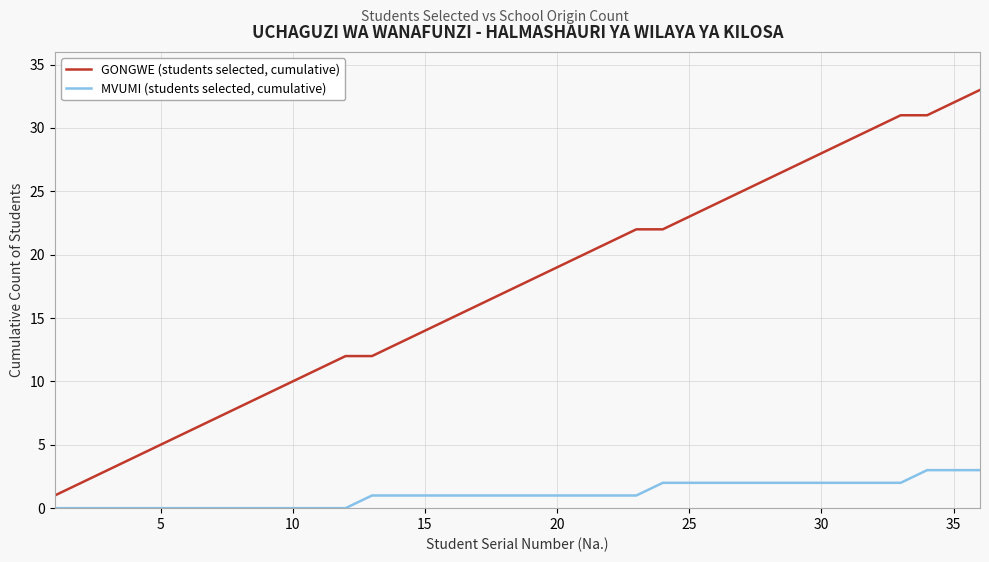

What is the difference between the maximum and second lowest values in the GONGWE (students selected, cumulative) series?

31